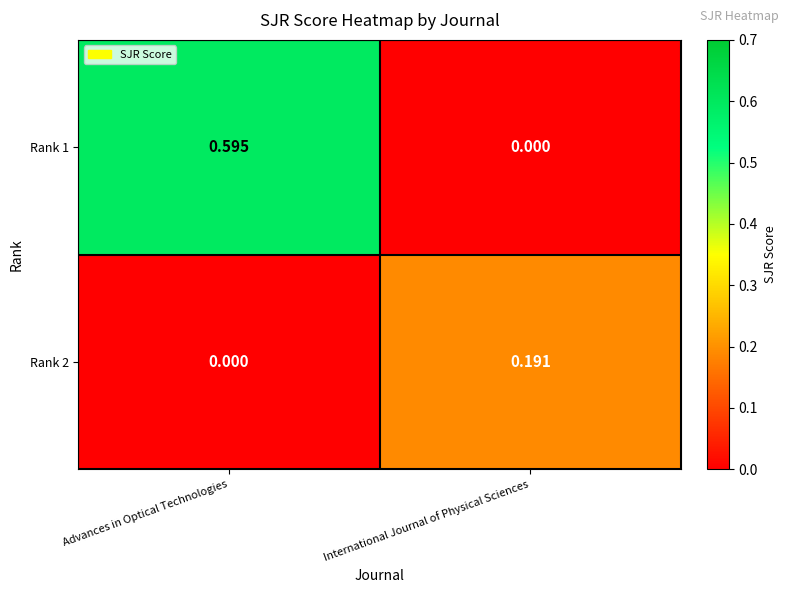

Which category has the lowest value in the Rank 2 series?

Advances in Optical Technologies